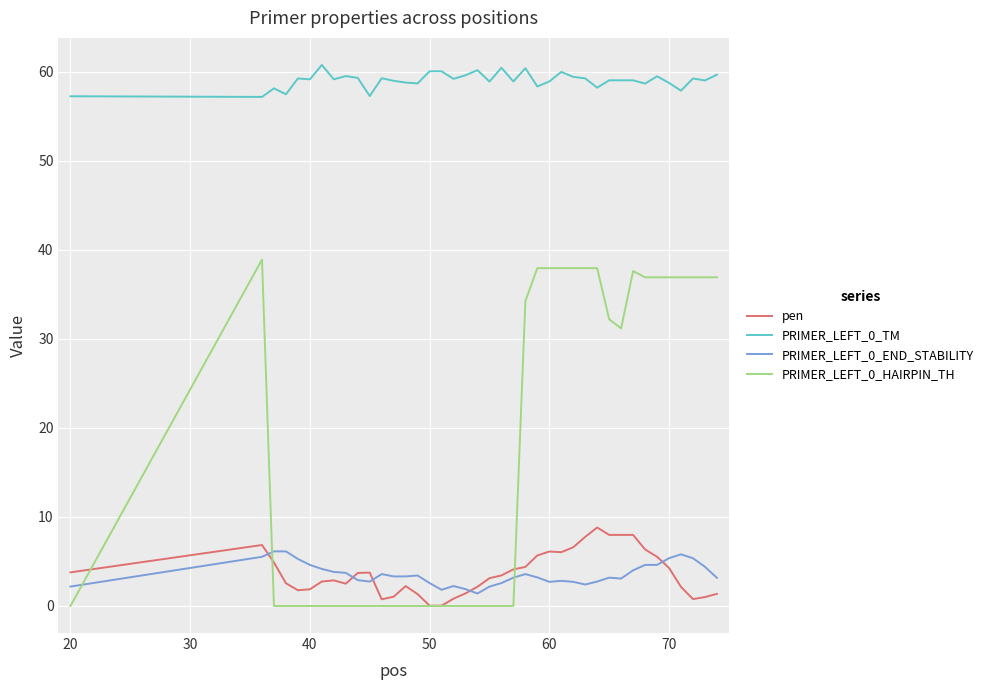

What is the greatest value displayed?

60.7